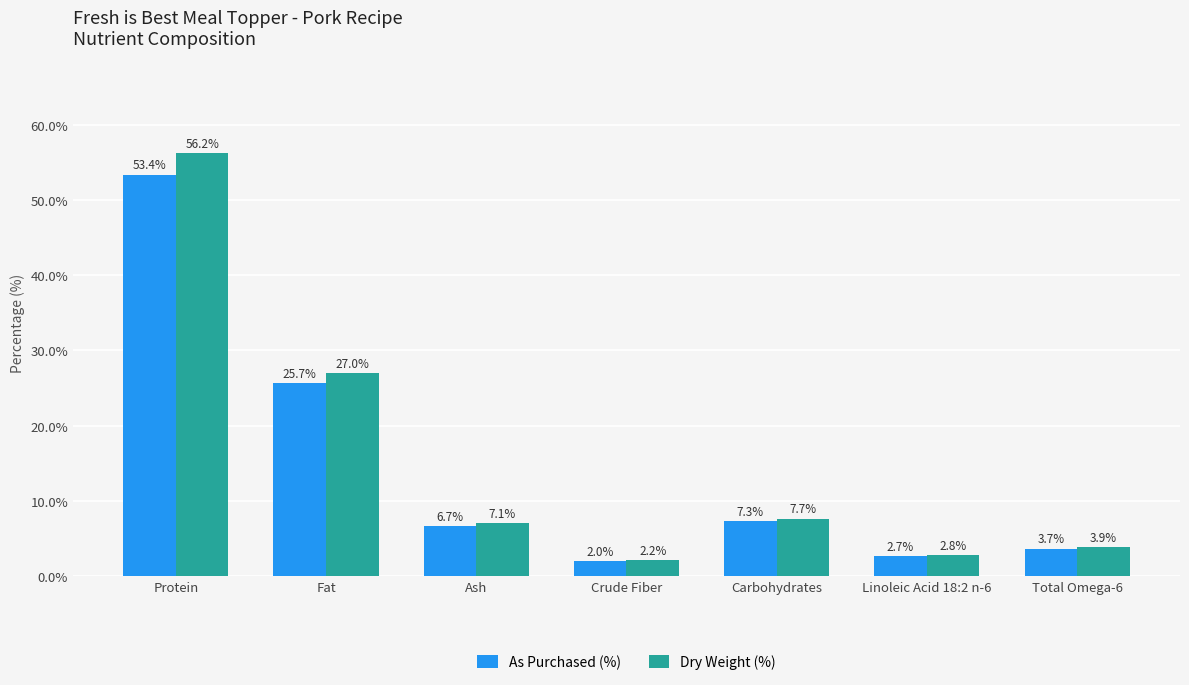

What is the label of the 5th bar from the left?

Carbohydrates